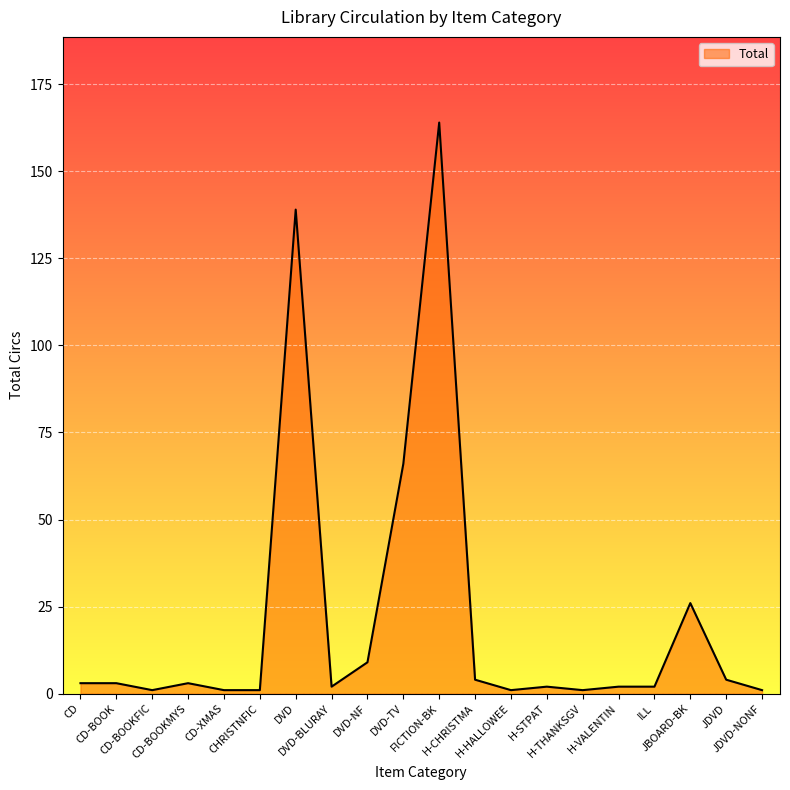

What is the difference between the second highest and minimum values?

138